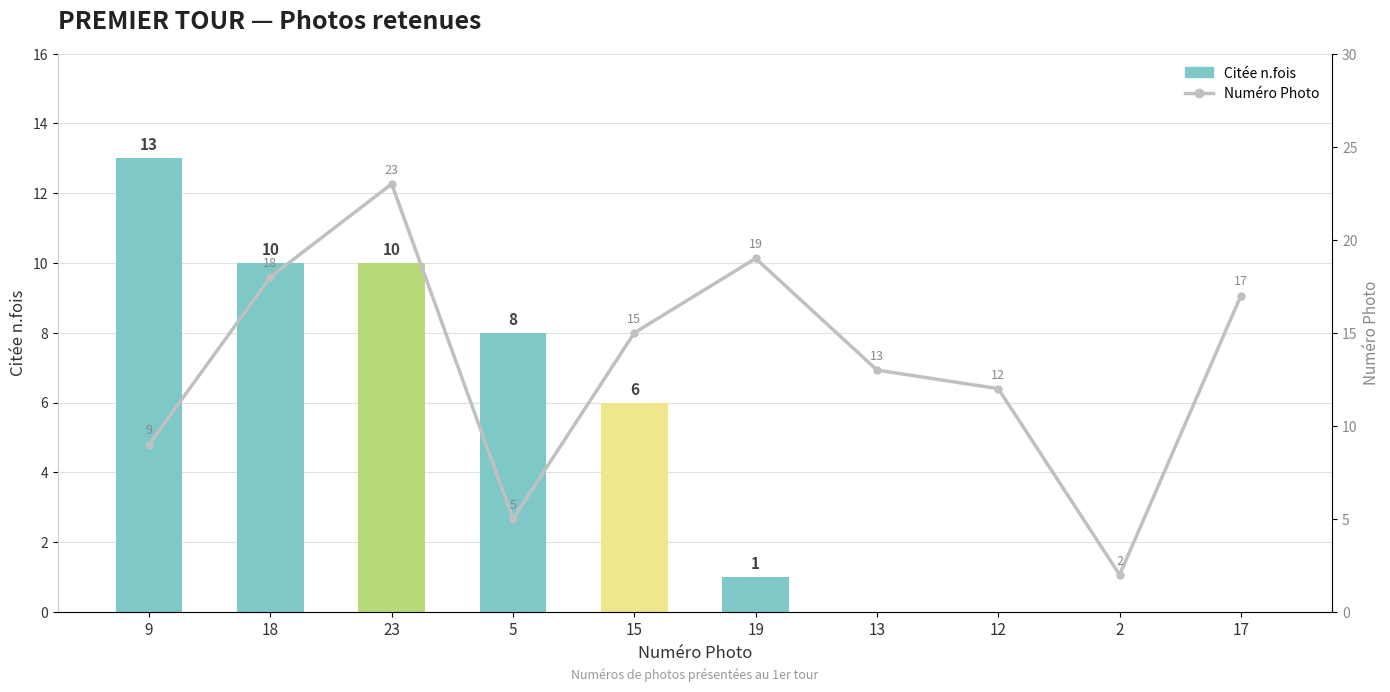

Read the Citée n.fois value at 15, to the nearest 5.

5